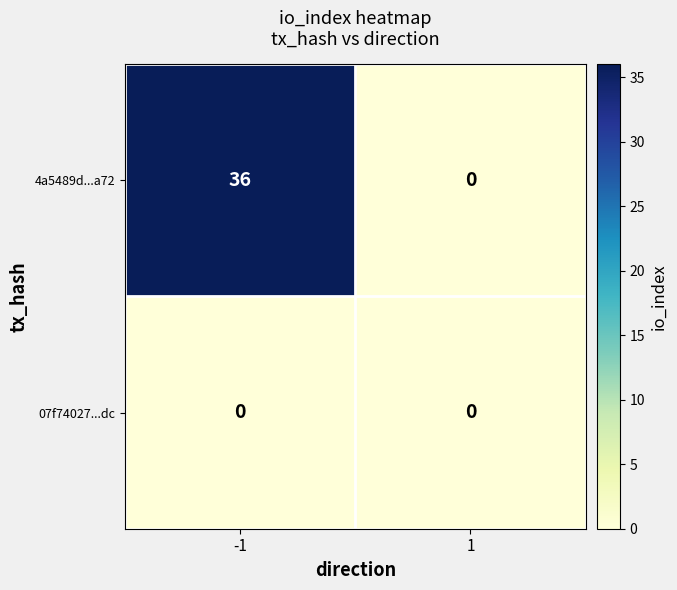

Reading left to right, transcribe all the data shown in this chart.

4a5489d...a72: -1=36	1=0
07f74027...dc: -1=0	1=0